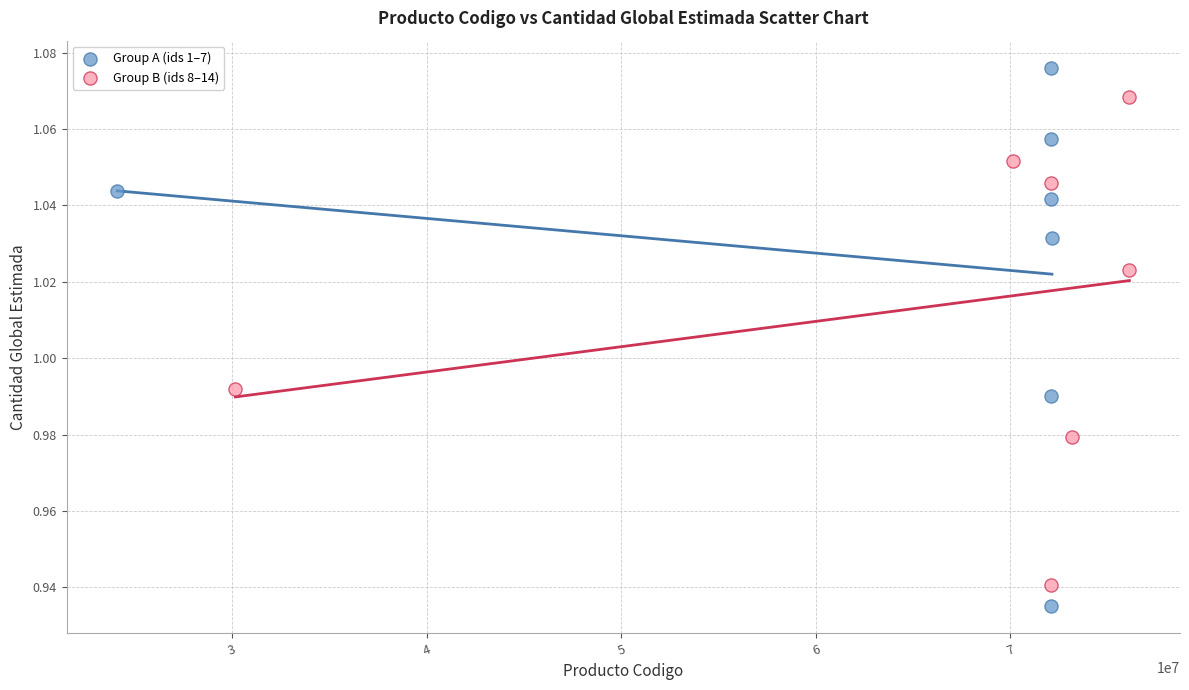

Which series has the largest Y range (max minus min)?

Group A (ids 1–7)